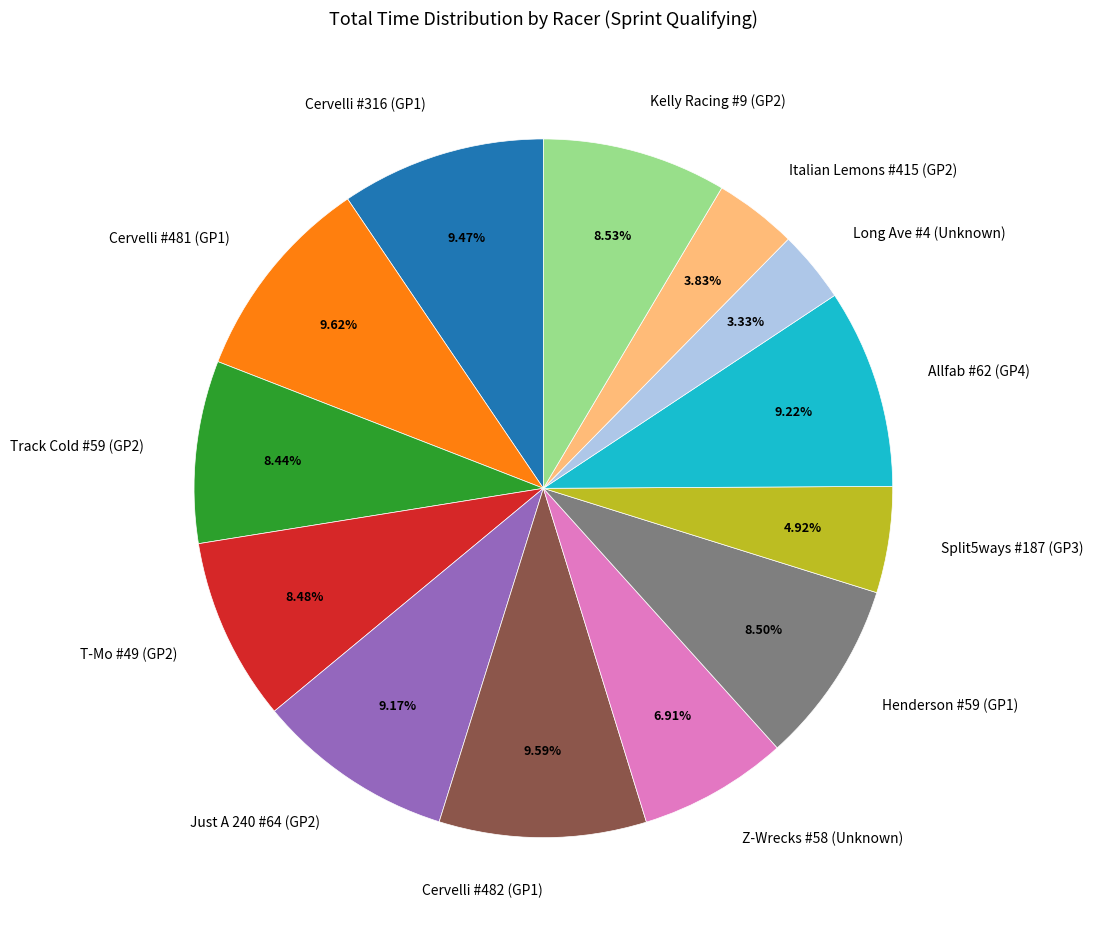

Is there a majority slice in this chart?

No